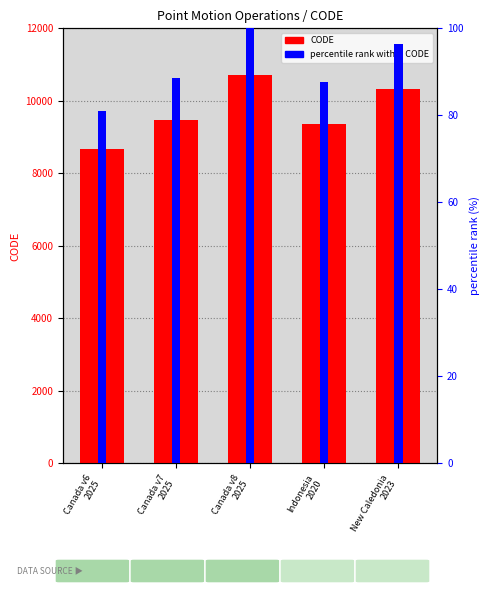

What is the lowest value of the percentile rank series?

81.0